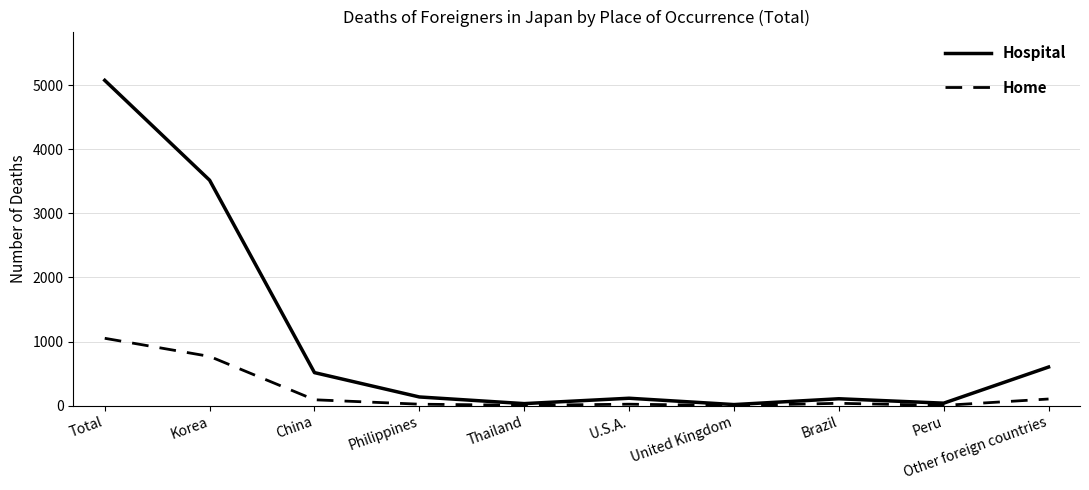

Rank the series by their maximum value, from lowest to highest.

Home, Hospital